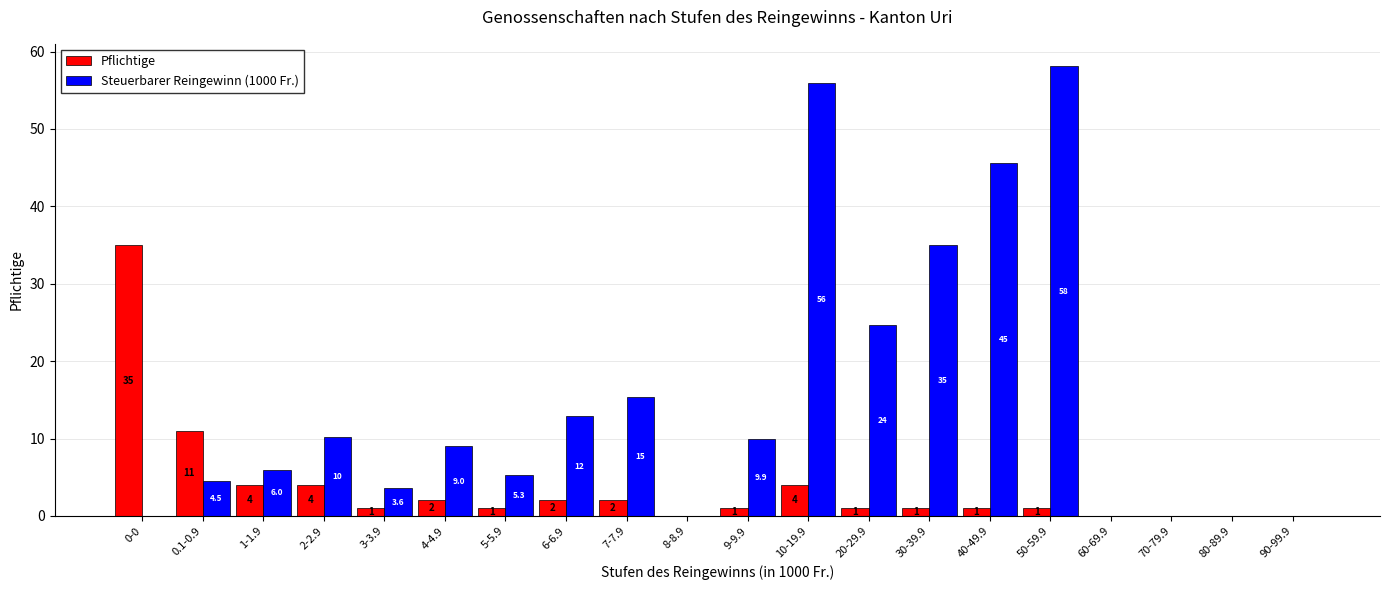

Between 7-7.9 and 8-8.9, which series saw the biggest shift?

Steuerbarer Reingewinn (1000 Fr.)